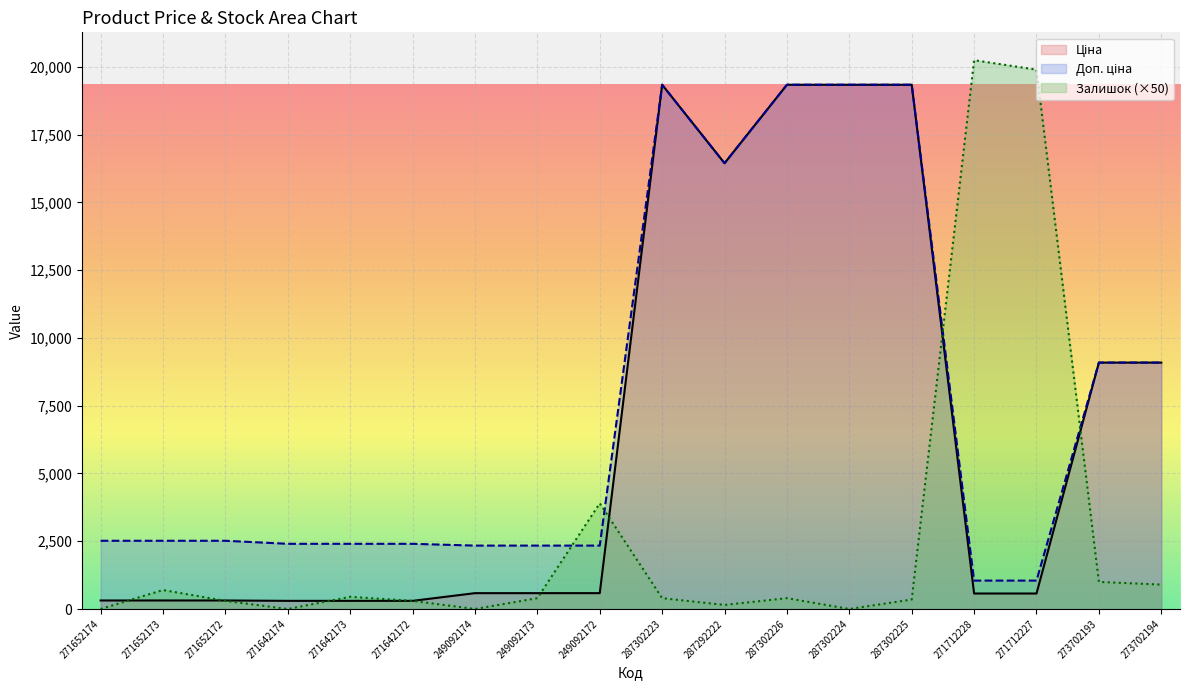

What is the difference between the second highest and minimum values in the Доп. ціна series?

18295.0